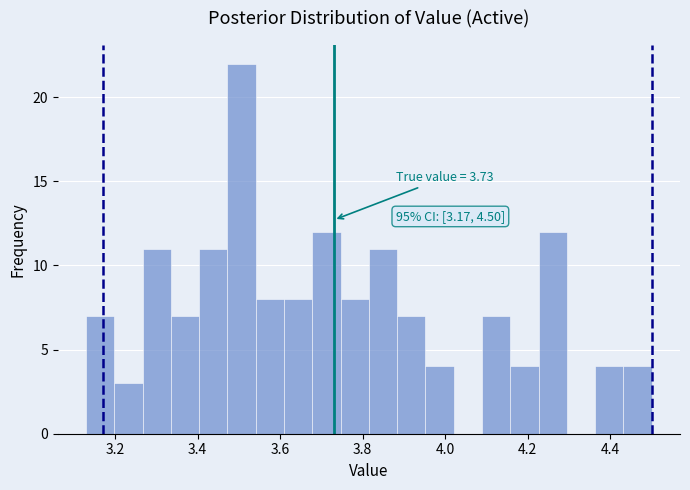

Read against the x-axis, roughly where is the centre of the tallest bar?

3.50